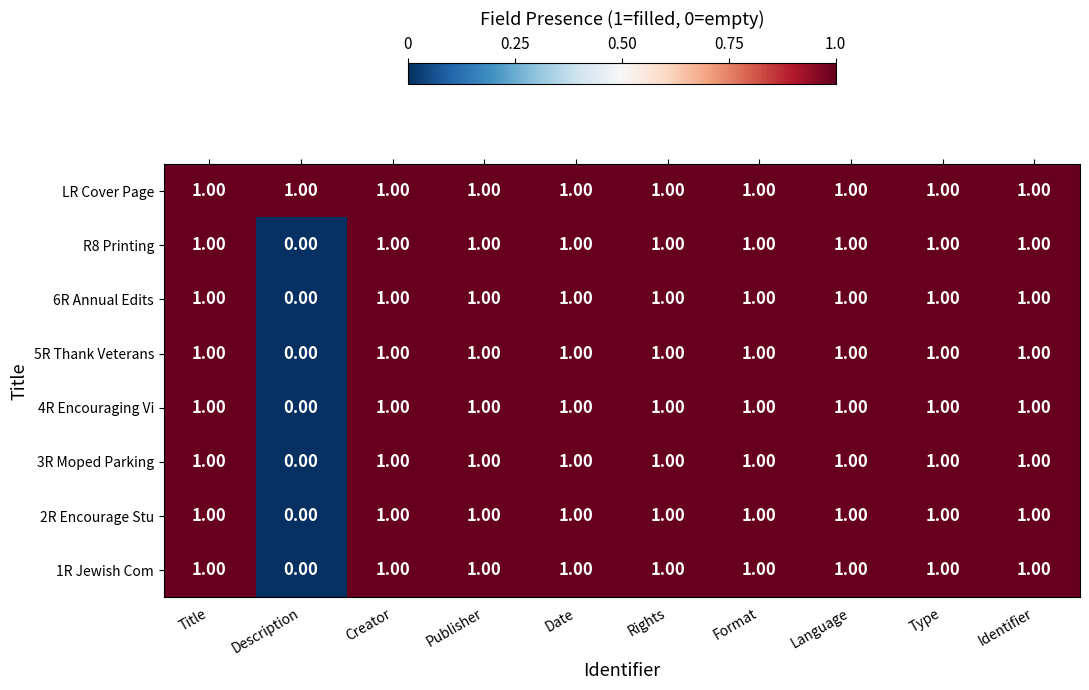

What is the total value across all series at Title?

8